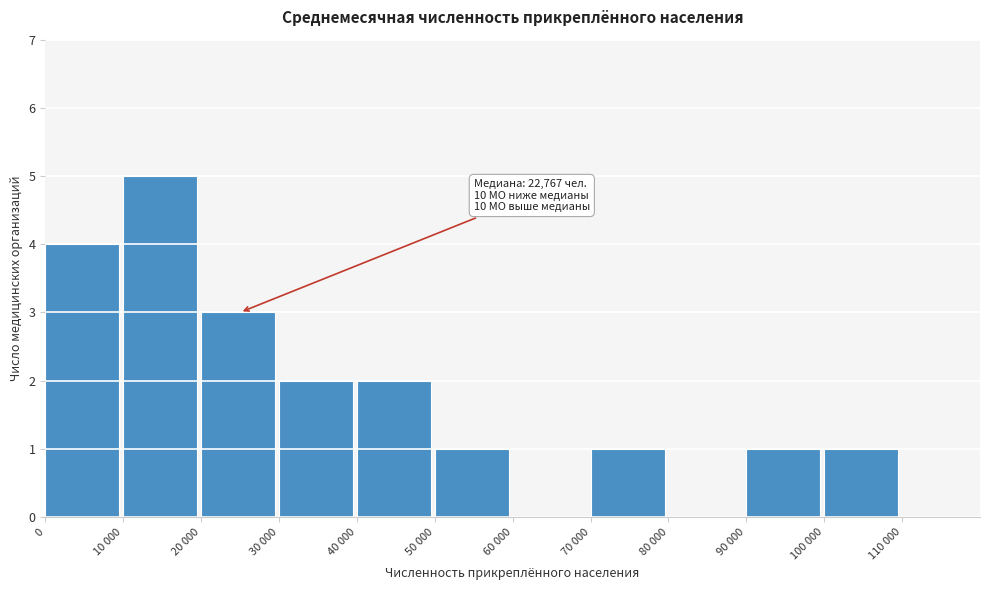

Reading left to right, transcribe all the data shown in this chart.

0=4	10 000=5	20 000=3	30 000=2	40 000=2	50 000=1	60 000=0	70 000=1	80 000=0	90 000=1	100 000=1	110 000=0